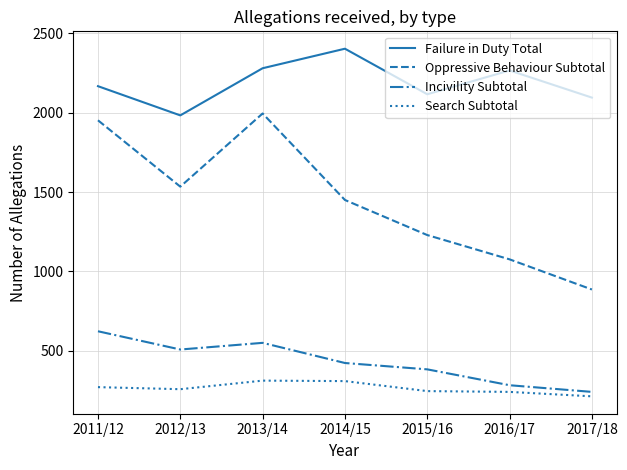

Rank the series at 2015/16 from lowest to highest value.

Search Subtotal, Incivility Subtotal, Oppressive Behaviour Subtotal, Failure in Duty Total